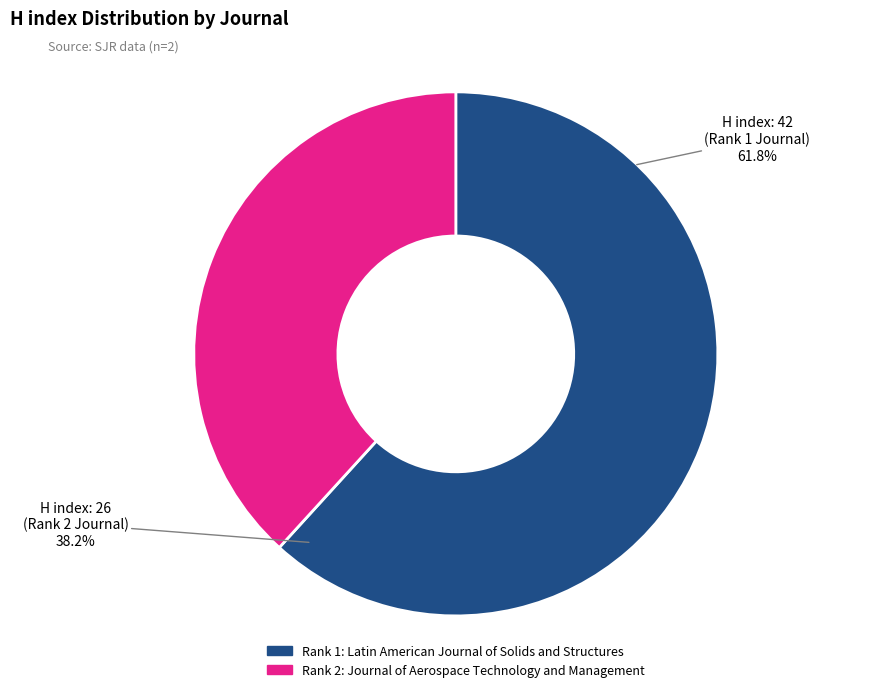

To the nearest percent, what percentage of the pie is Latin American Journal of Solids and Structures (Rank 1)?

62%